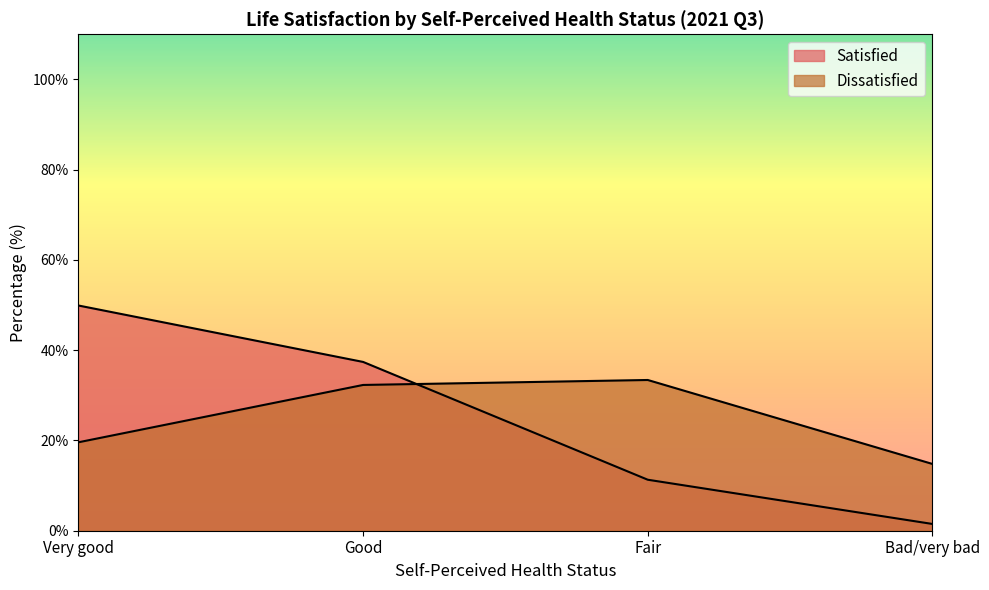

What is the maximum value for Satisfied?

49.9